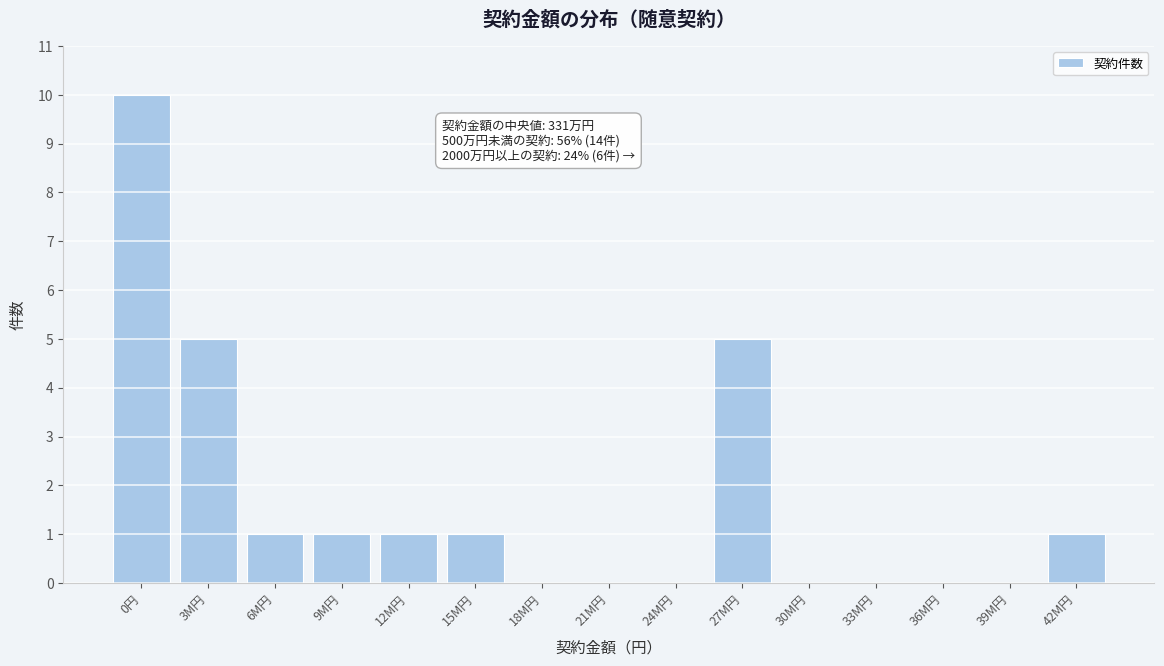

Reading left to right, list all the values displayed in this chart.

0円=10	3M円=5	6M円=1	9M円=1	12M円=1	15M円=1	18M円=0	21M円=0	24M円=0	27M円=5	30M円=0	33M円=0	36M円=0	39M円=0	42M円=1